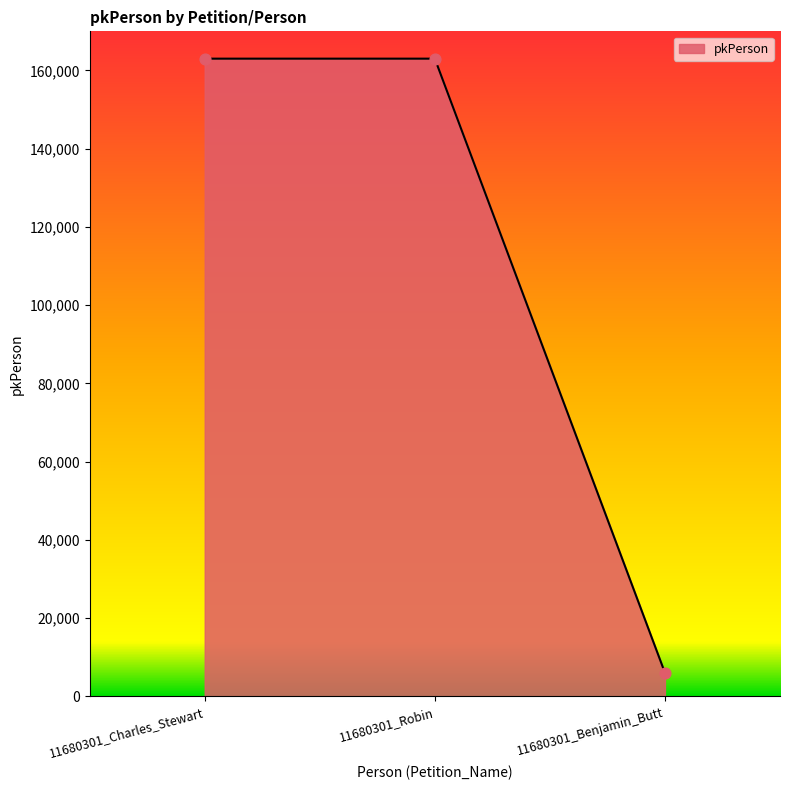

What is the change in value from 11680301_Robin to 11680301_Benjamin_Butt?

-156986